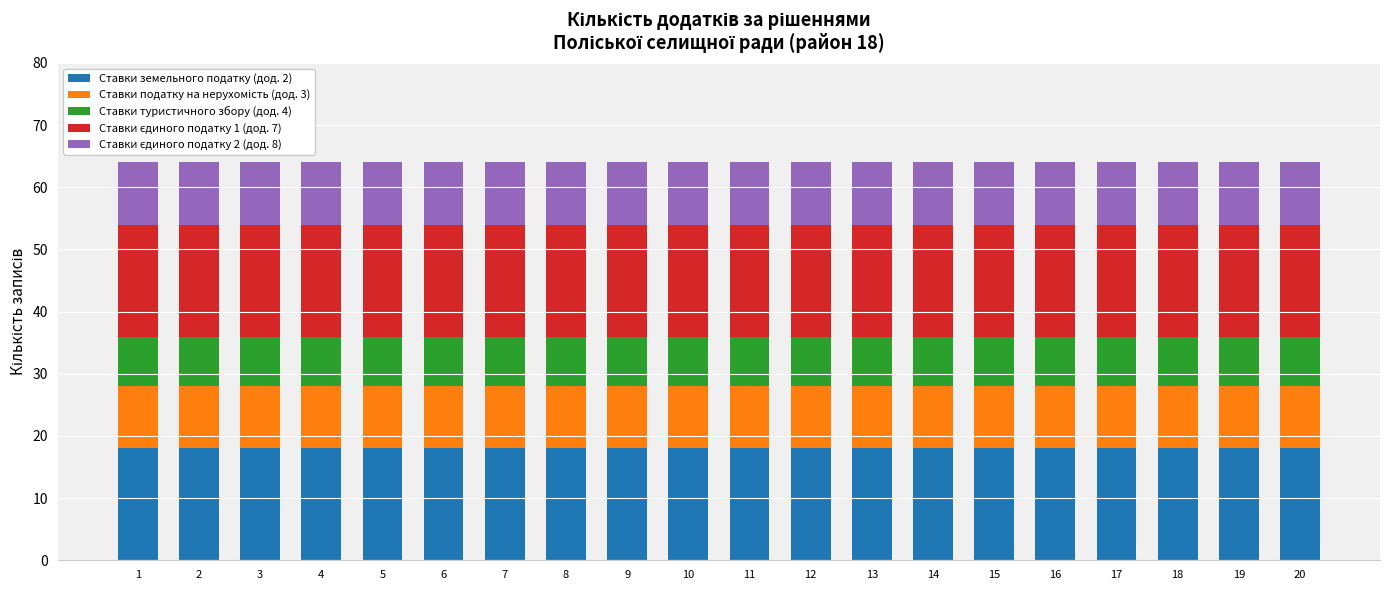

What is the total value across all series at 4?

64